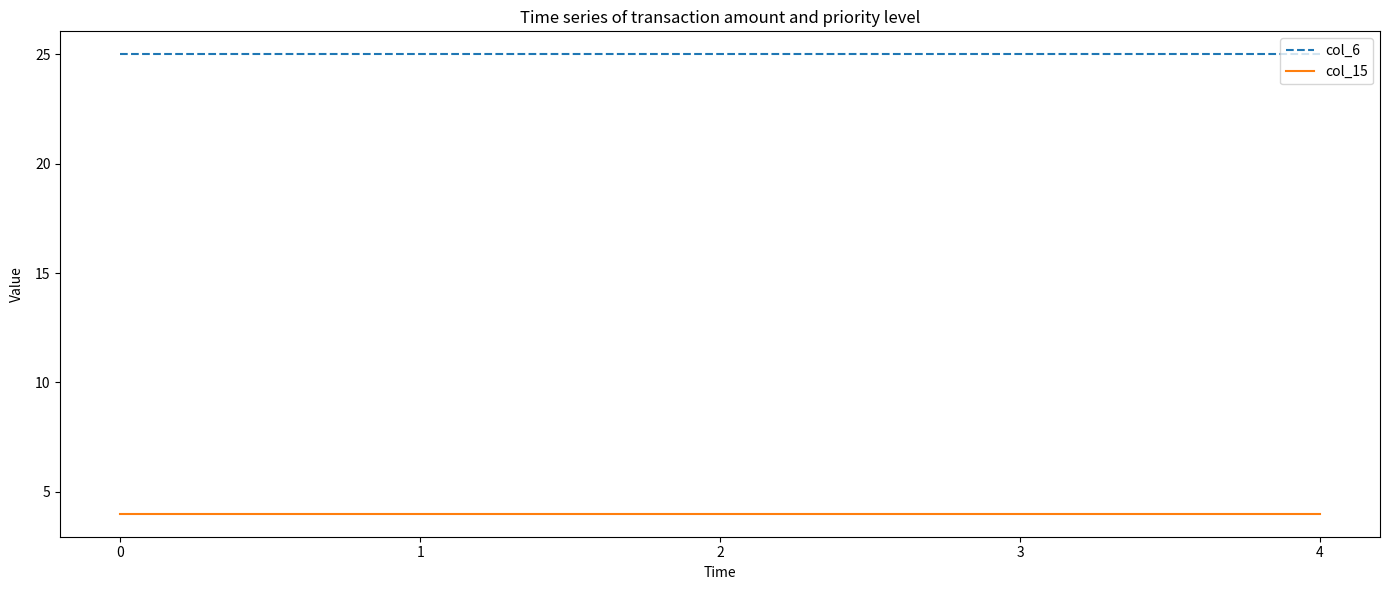

True or false: col_15 and col_6 cross at least once.

False